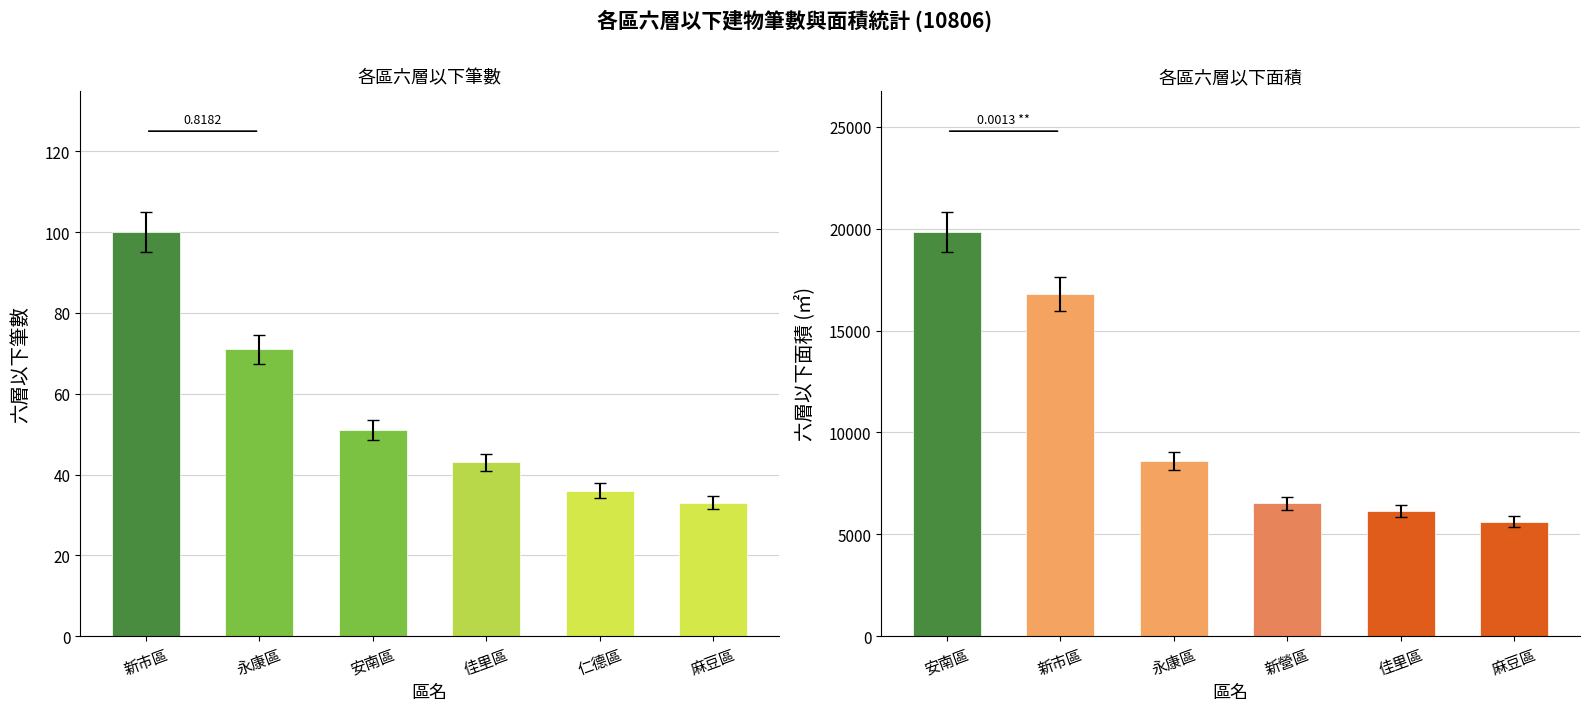

What is the label of the 5th bar from the left?

佳里區